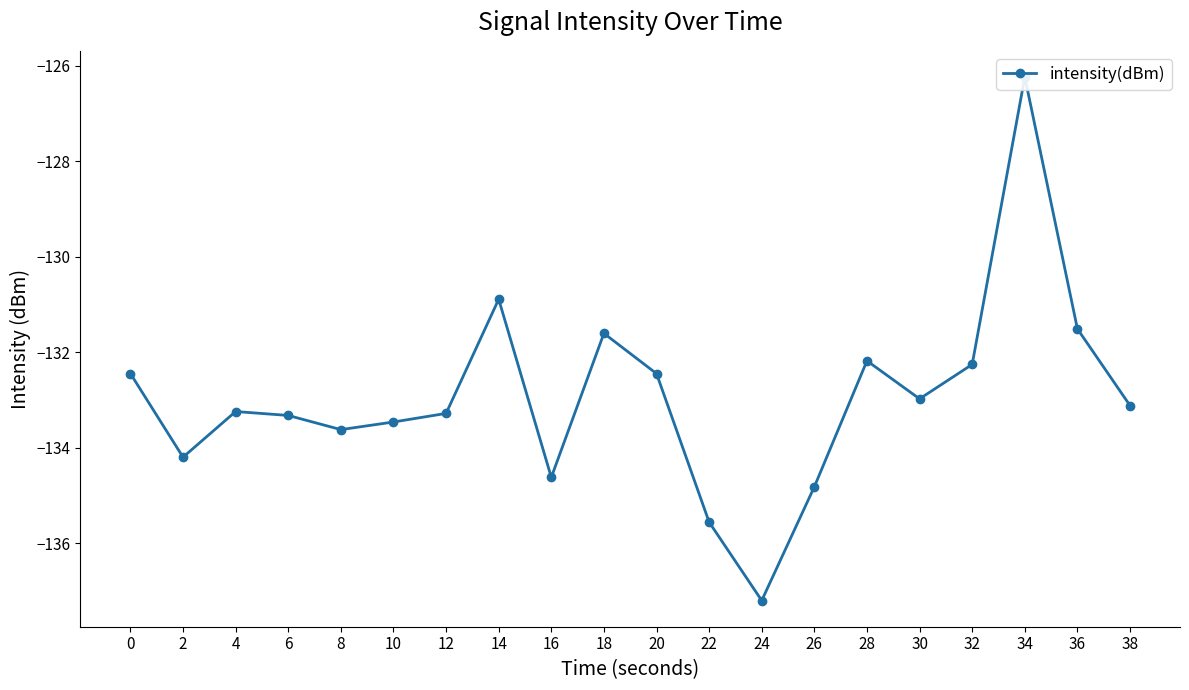

What is the average value?

-132.9